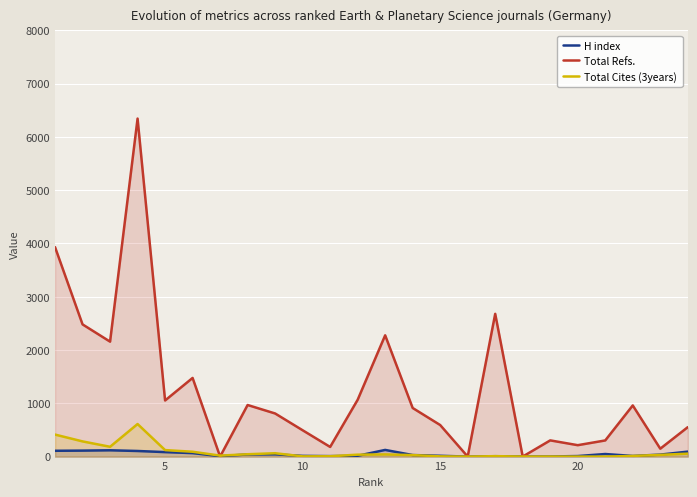

What is the maximum value for Total Refs.?

6344